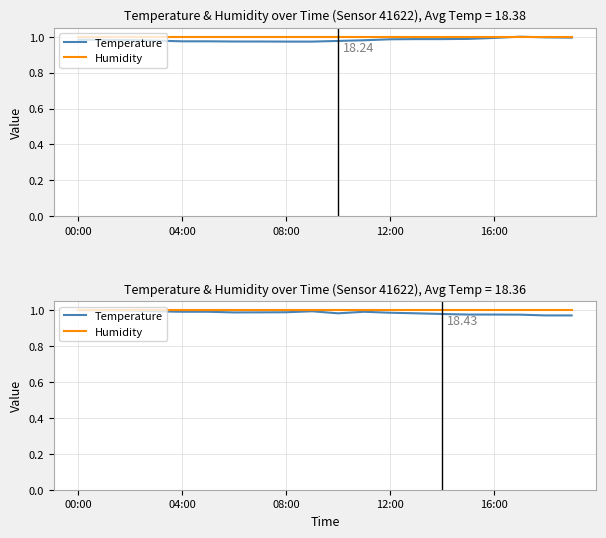

Which label corresponds to the largest value in the chart?

00:00